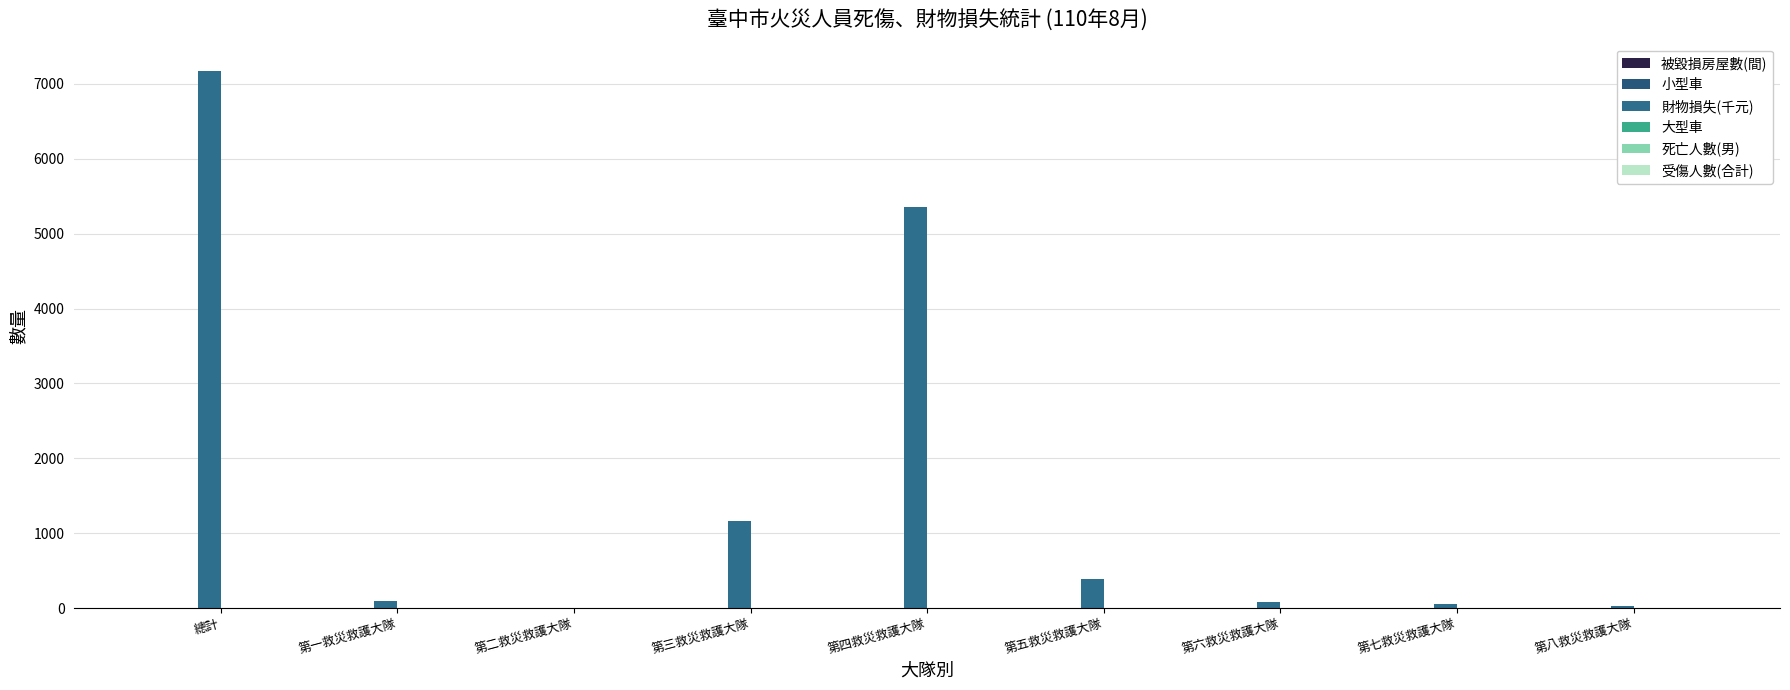

How many groups of bars are there?

9